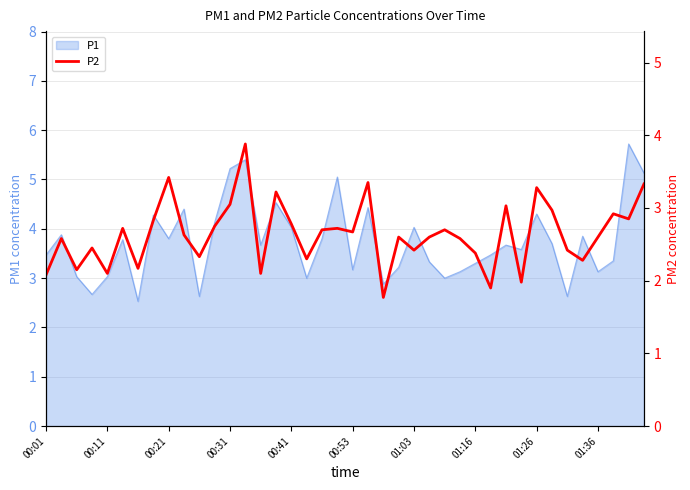

How many interior local peaks (higher than both neighbors) does the data have?

13